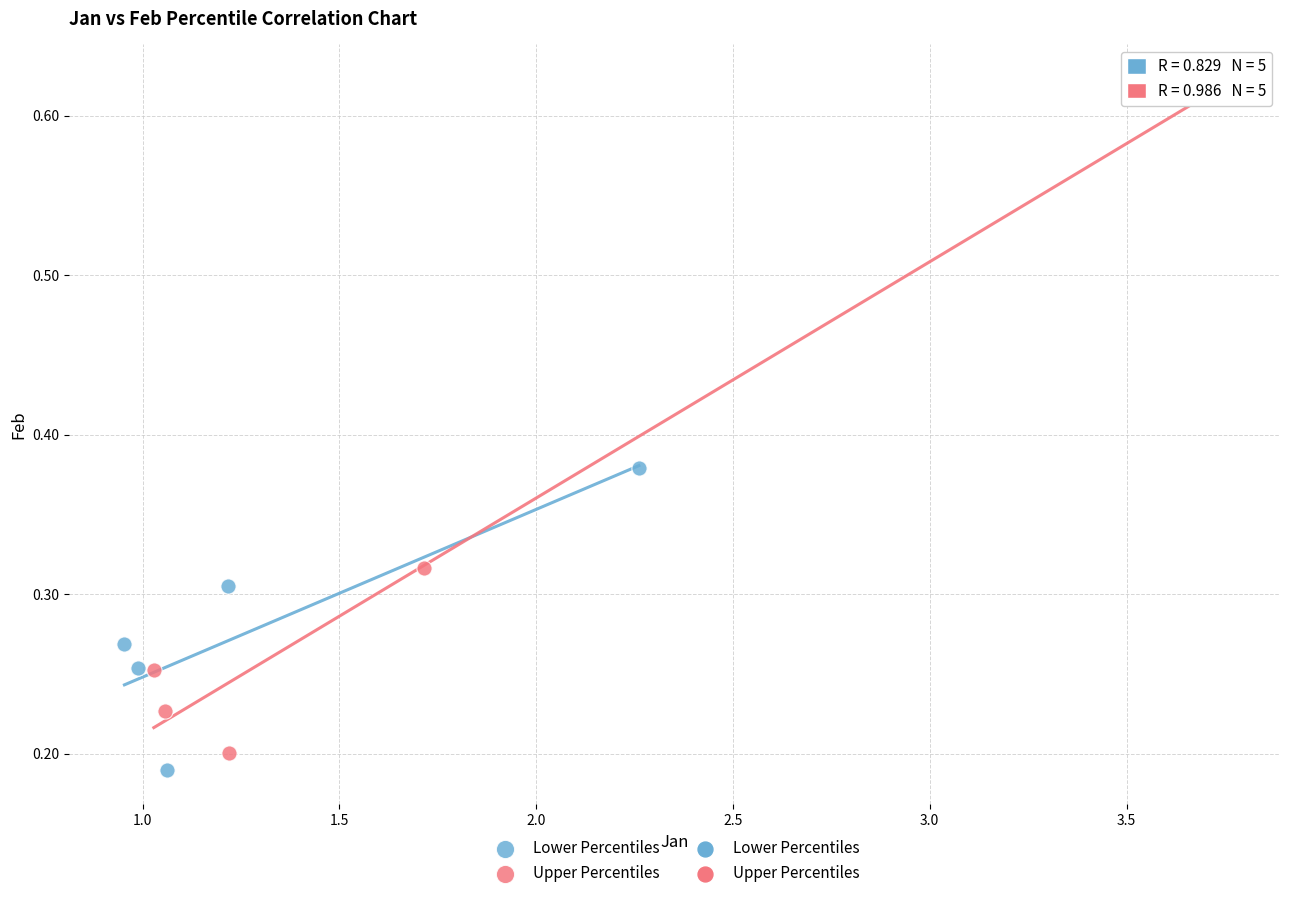

Which series contains the highest Y value?

Upper Percentiles